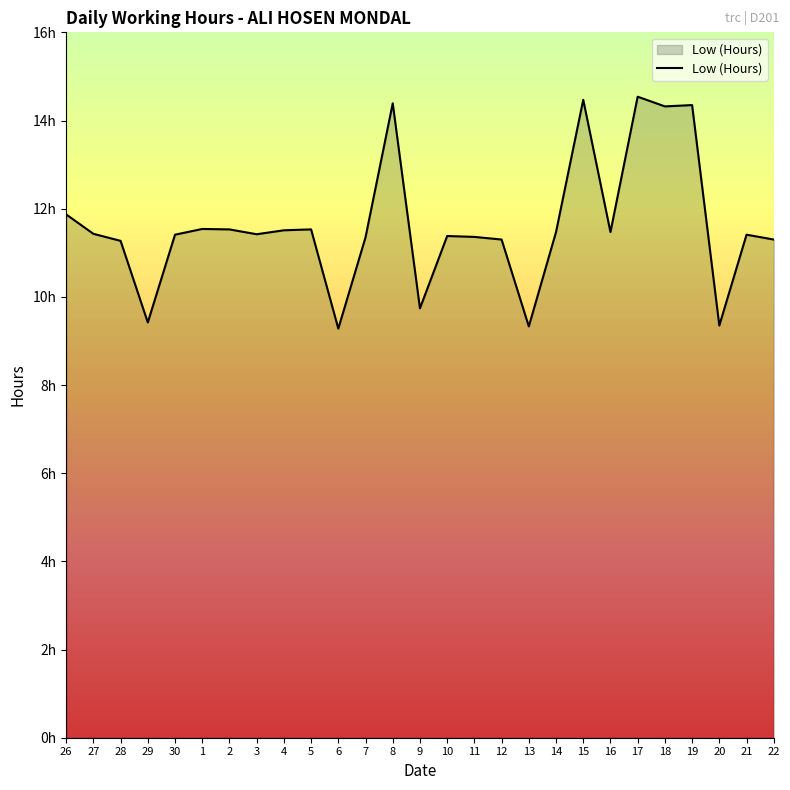

Is it true that the value at 28 is 15.2?

False